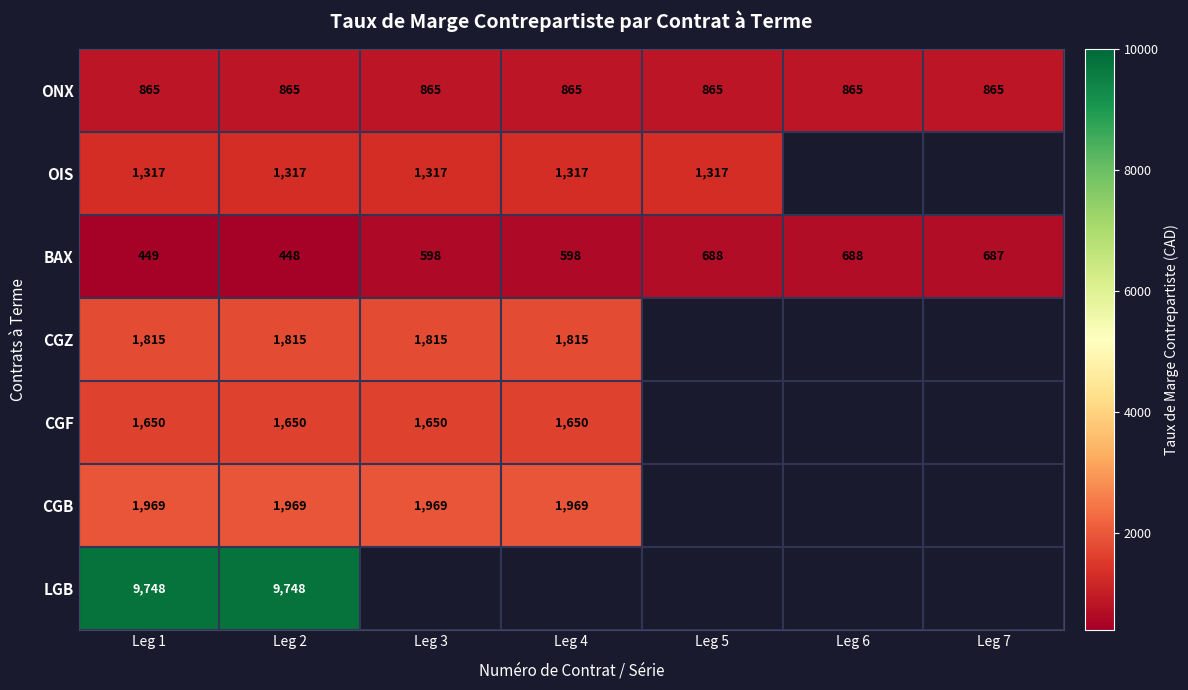

What is the sum of all ONX values?

6055